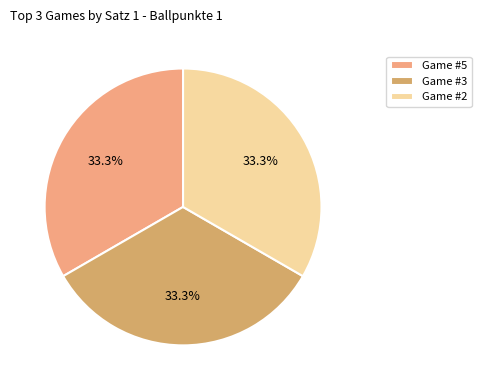

Combined, do Game #5 and Game #2 account for over 50%?

Yes